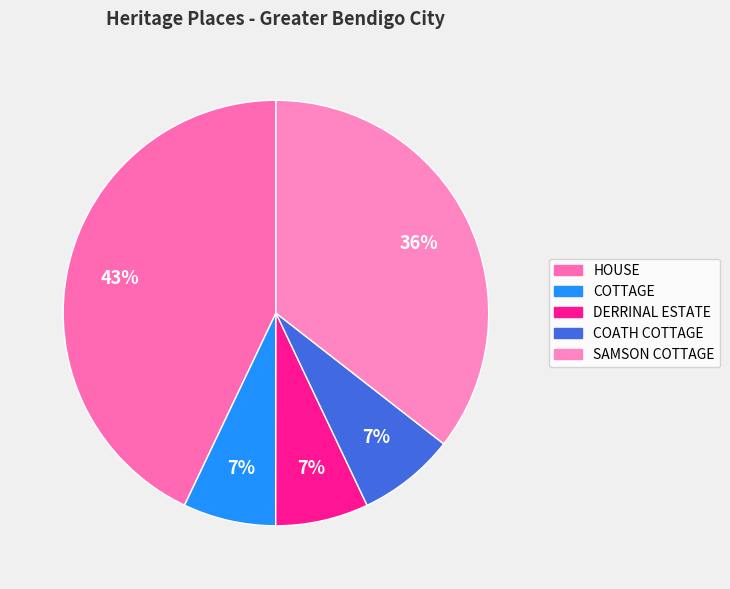

What percentage is the DERRINAL ESTATE slice, to the nearest percent?

7%